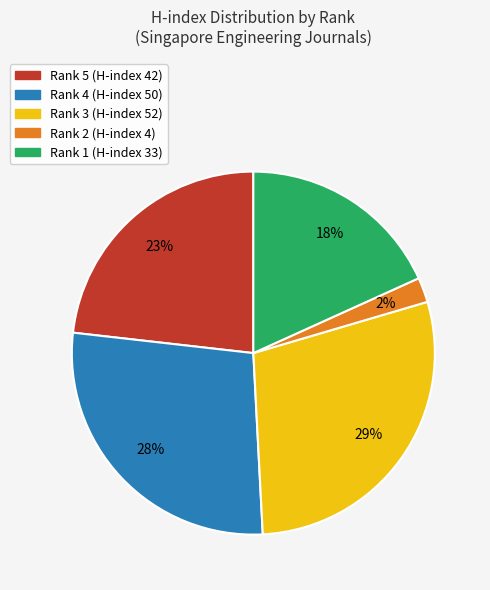

True or false: Rank 1 (H-index 33) accounts for 18% of the total.

True